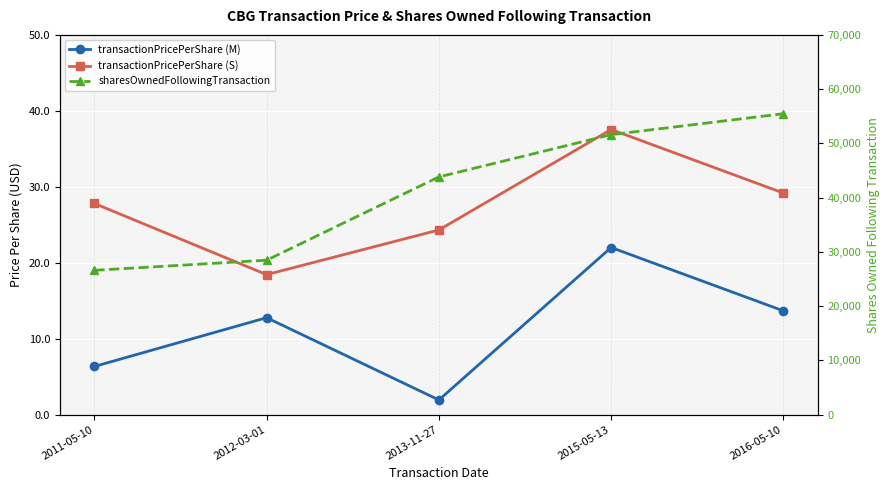

What is the sum of the sharesOwnedFollowingTransaction values at 2015-05-13 and 2013-11-27?

95418.0